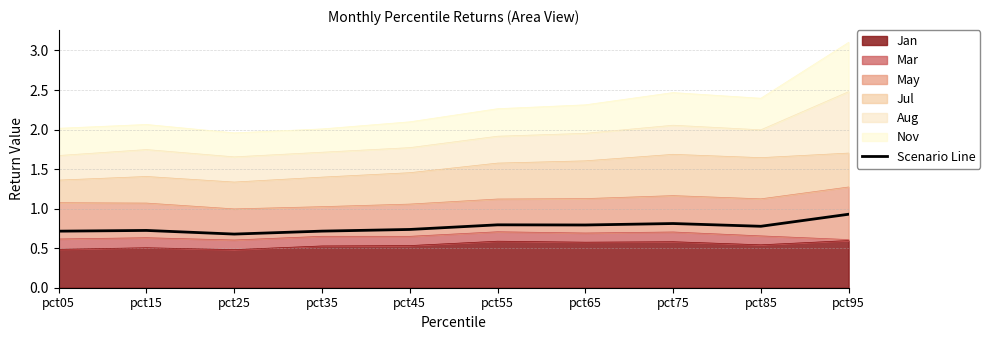

Between pct95 and pct25, which is larger?

pct95